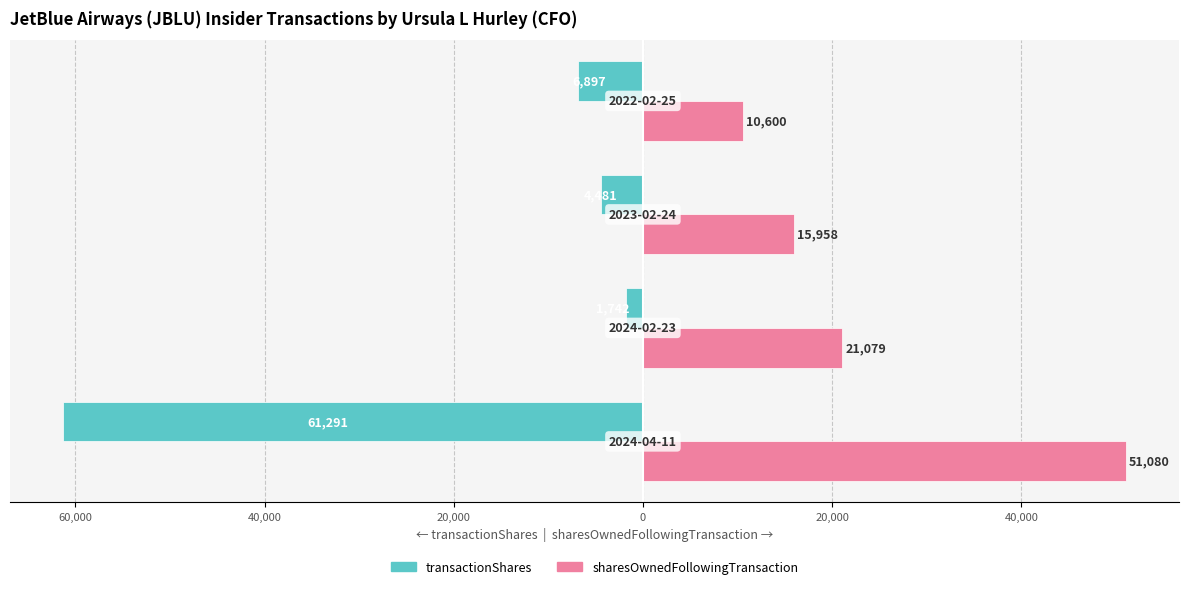

Reading left to right, transcribe all the data shown in this chart.

transactionShares: -61291	-1742	-4481	-6897
sharesOwnedFollowingTransaction: 51080	21079	15958	10600